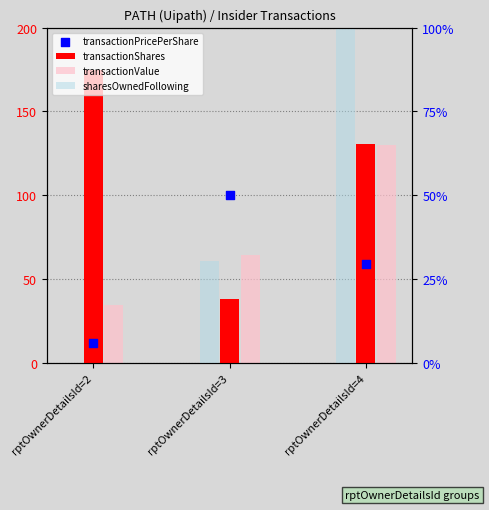

At how many categories does at least one series exceed 98?

3